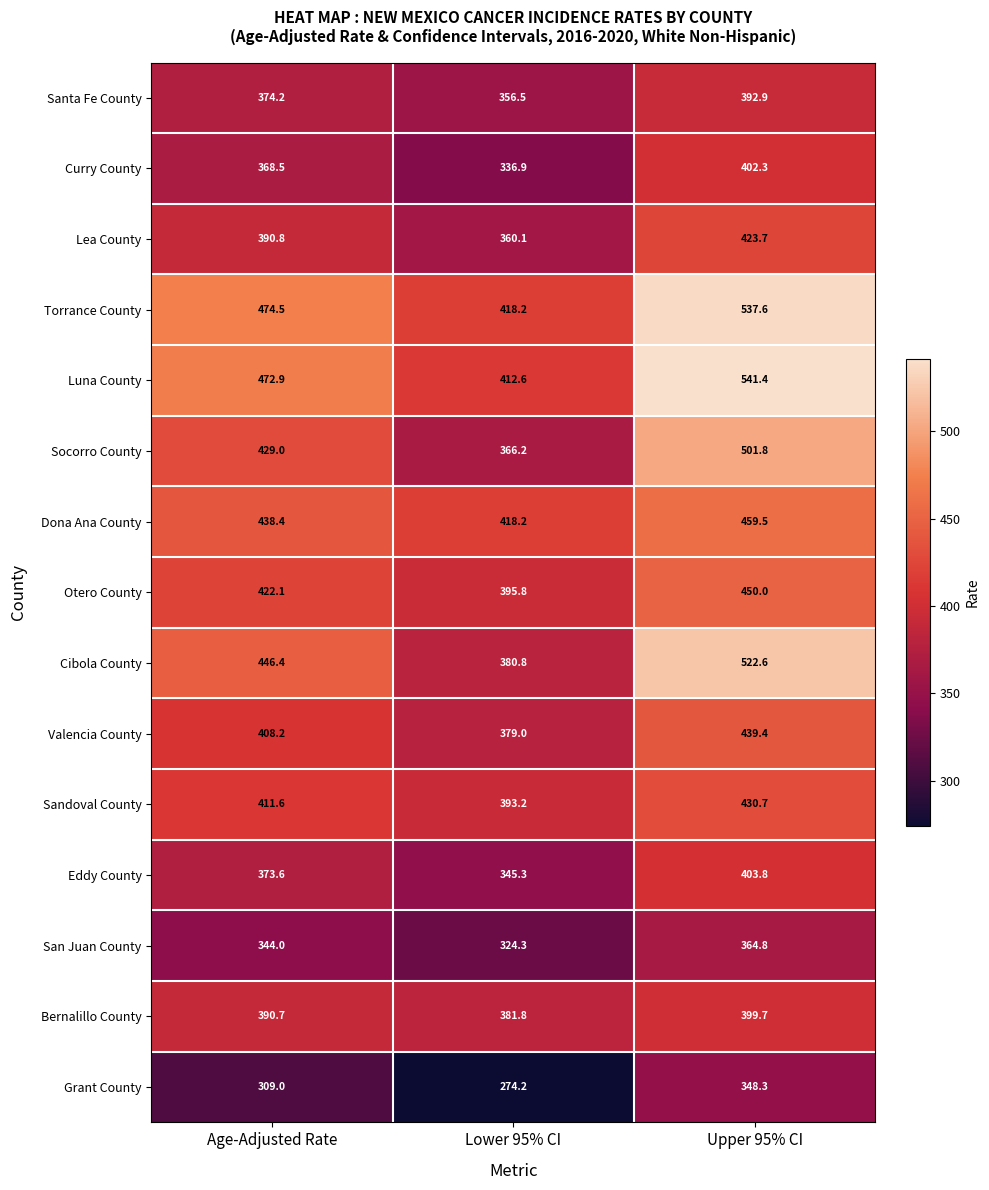

Is it true that Curry County equals 648.9 at Upper 95% CI?

False